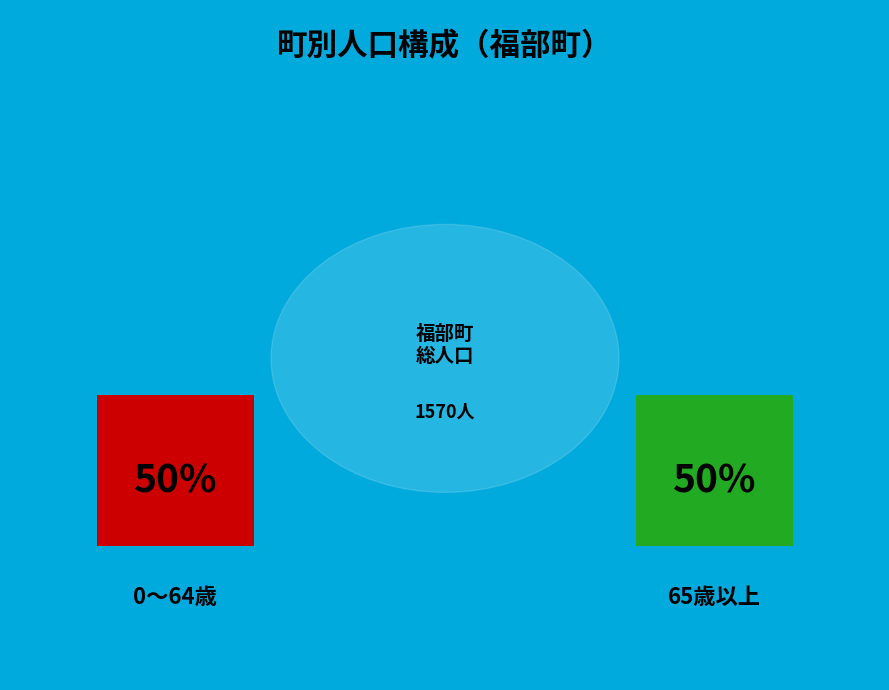

Does 福部町左近 represent more than half of the total?

No